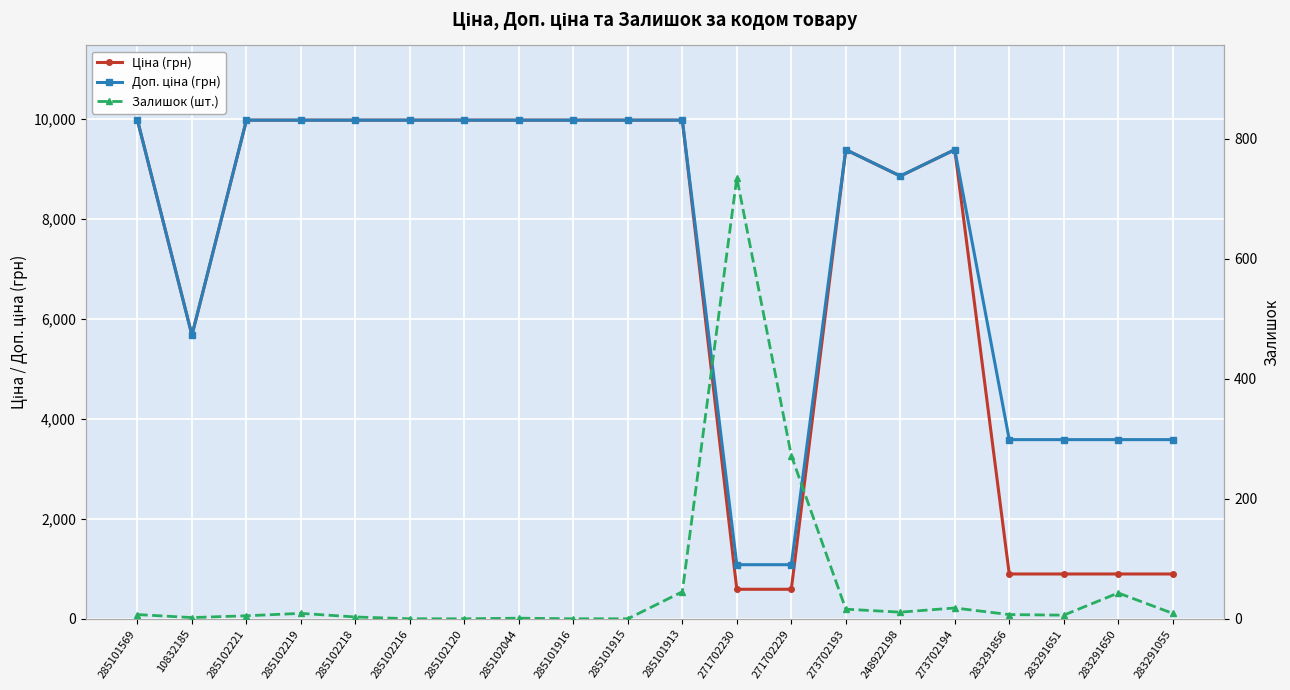

What are all the series names shown in the legend?

Ціна (грн), Доп. ціна (грн), Залишок (шт.)